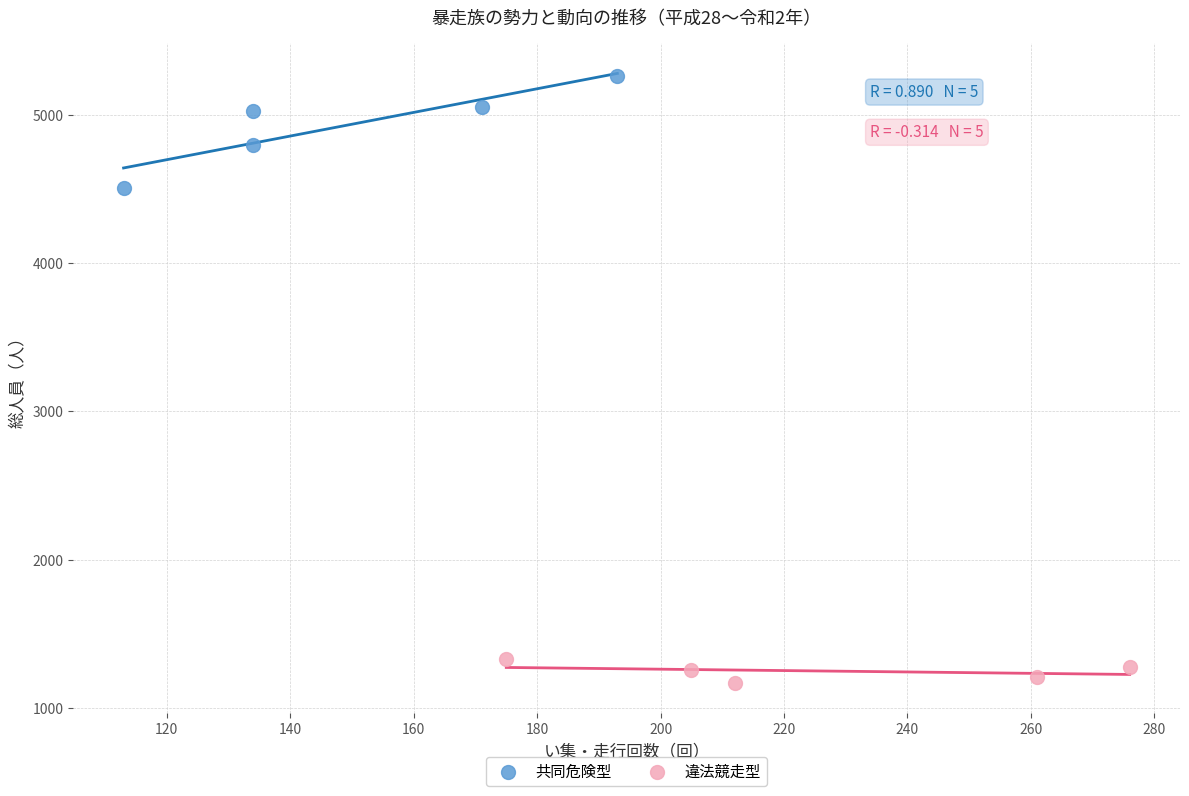

Which series contains the highest Y value?

共同危険型